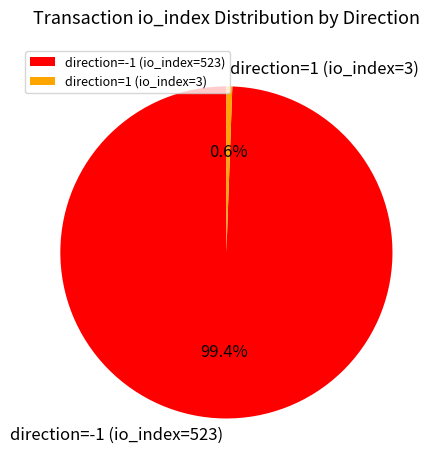

True or false: direction=-1 (io_index=523) accounts for 99% of the total.

True